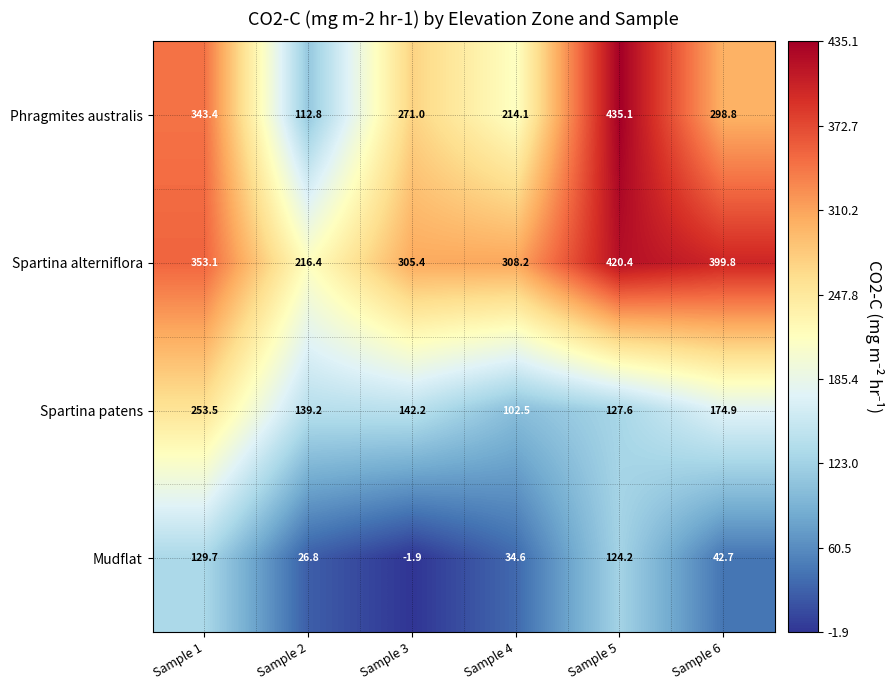

List the series in order of their peak value, lowest first.

Mudflat, Spartina patens, Spartina alterniflora, Phragmites australis